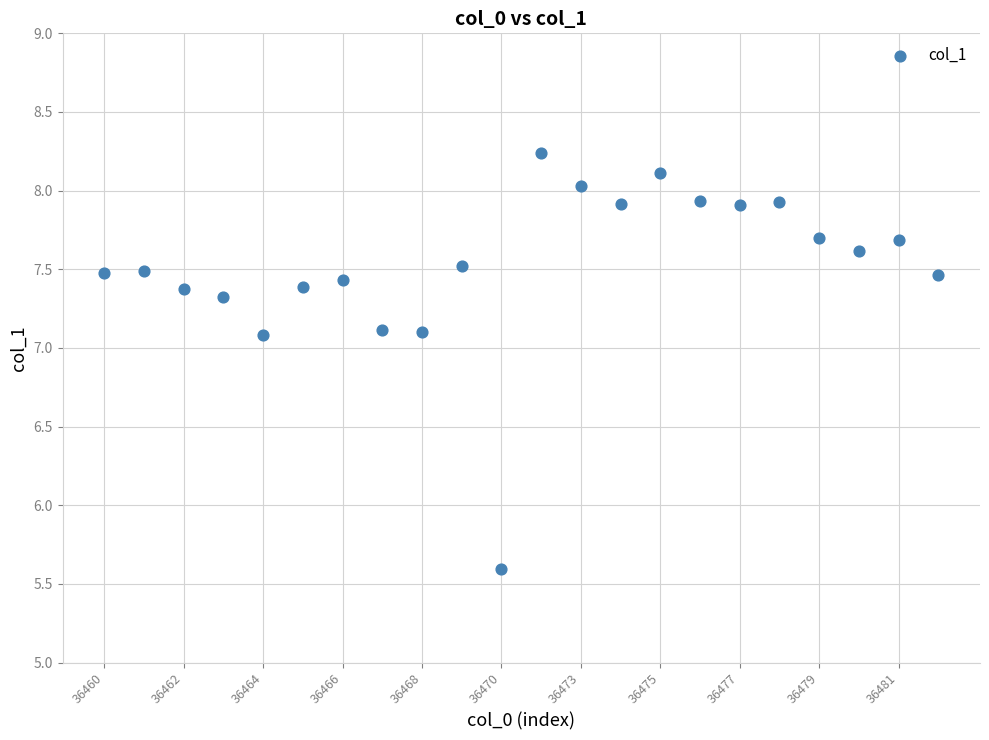

What Y value in the scatter plot is closest to 6?

5.6